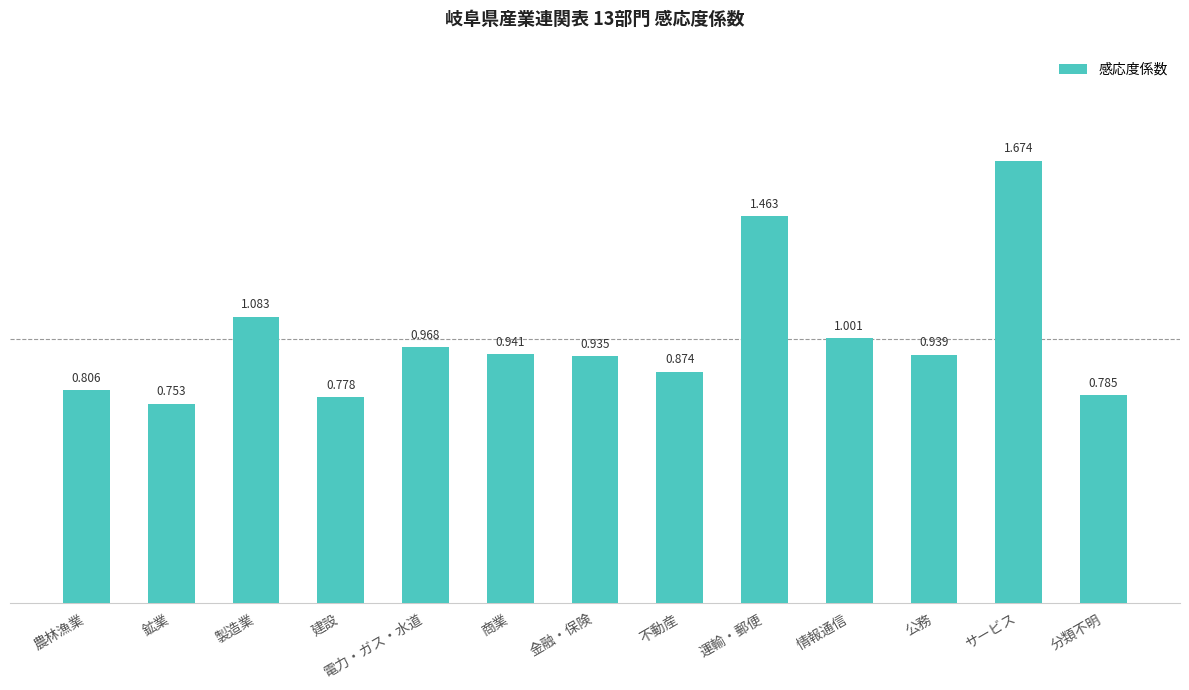

What position from the right is 農林漁業?

13